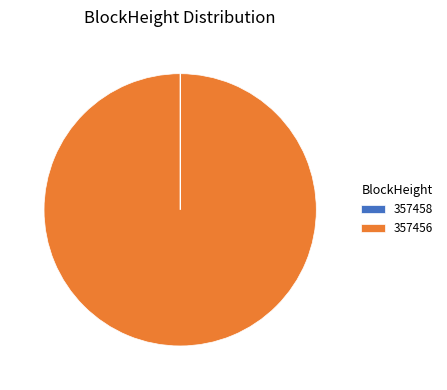

The 357456 slice represents 86% of the pie. True or false?

False